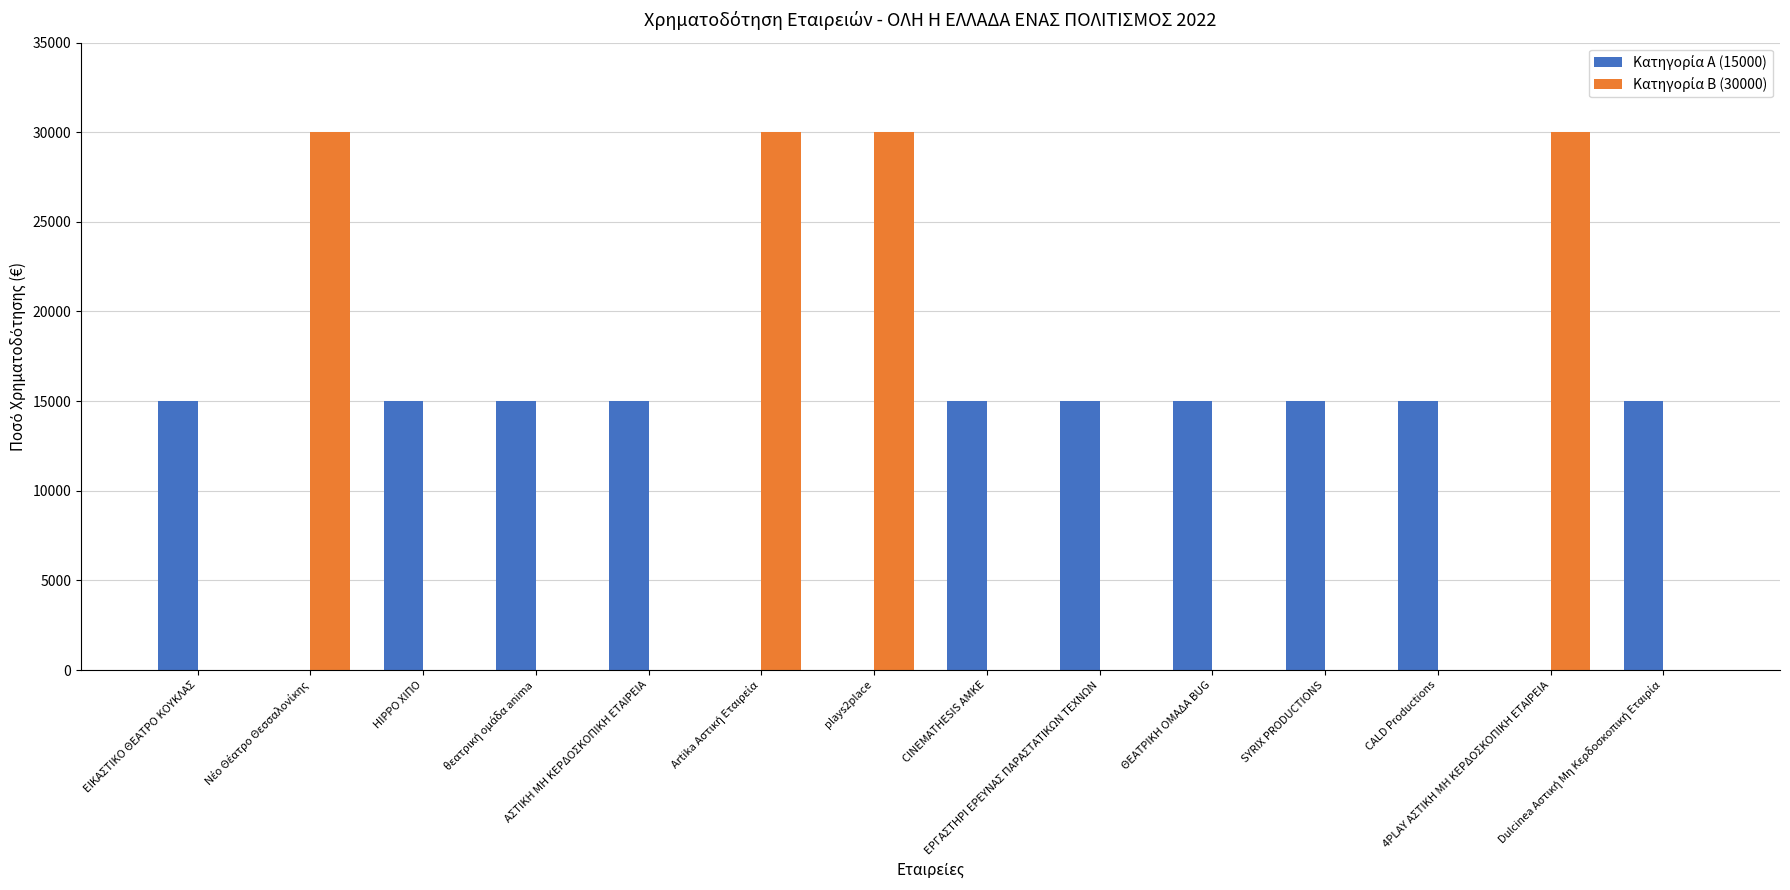

What is the label of the 2nd bar from the left?

Νέο Θέατρο Θεσσαλονίκης